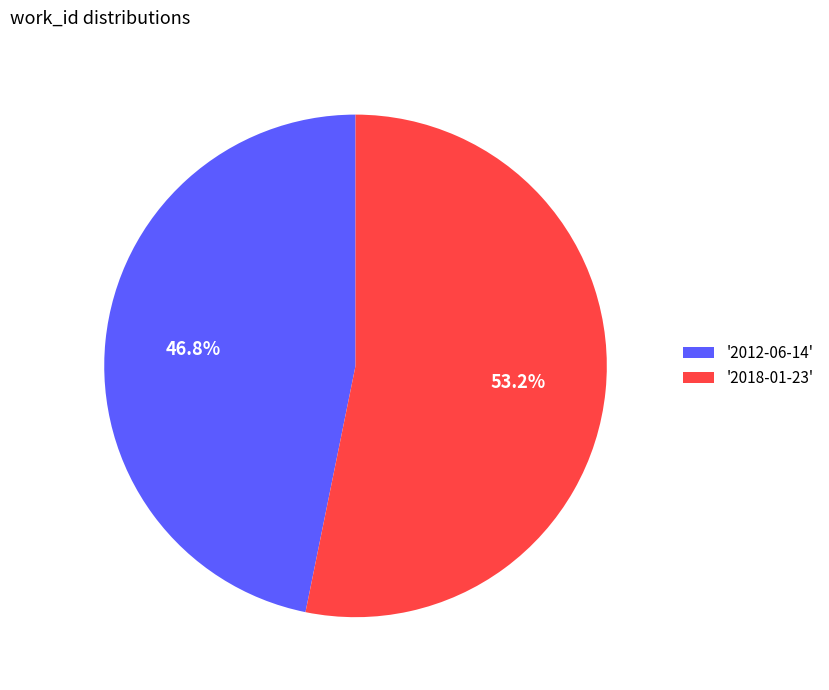

Is there a majority slice in this chart?

Yes